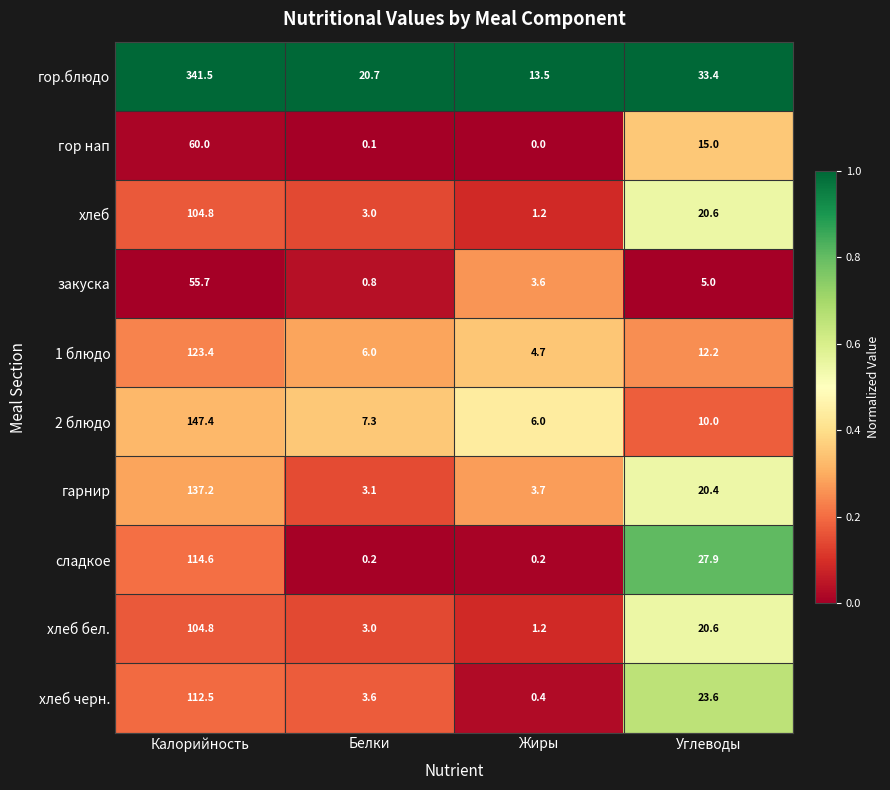

Count the number of categories in the chart.

4